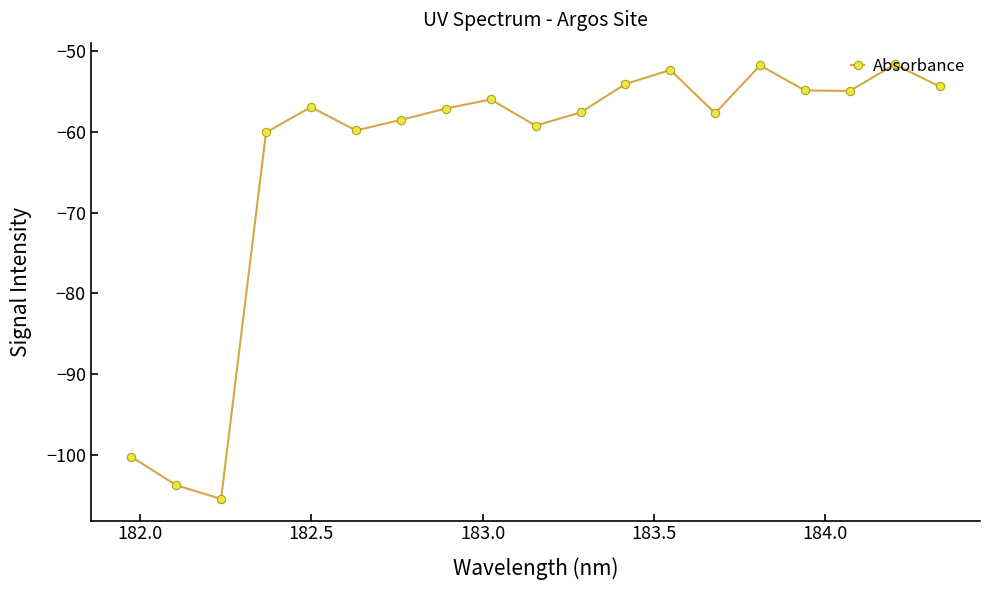

What is the difference between the maximum and second lowest values?

52.1